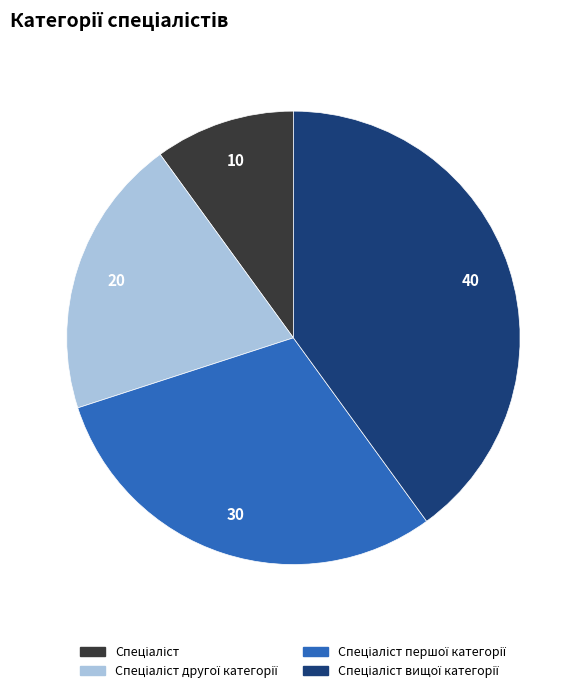

How many segments does this pie chart have?

4